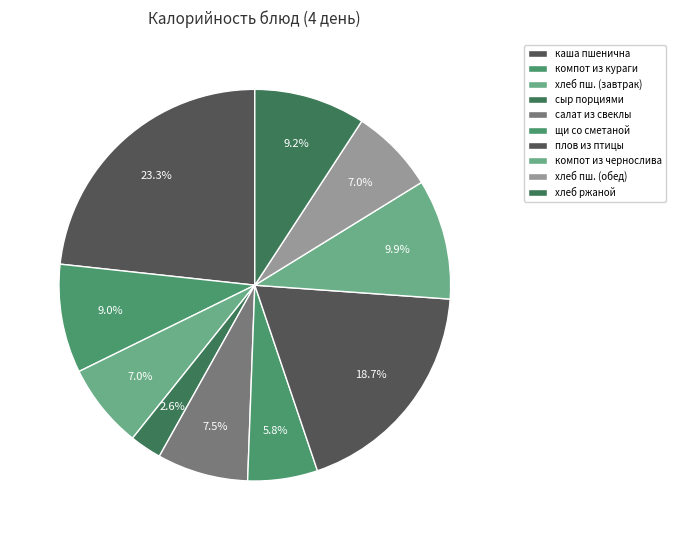

How many slices are in this pie chart?

10